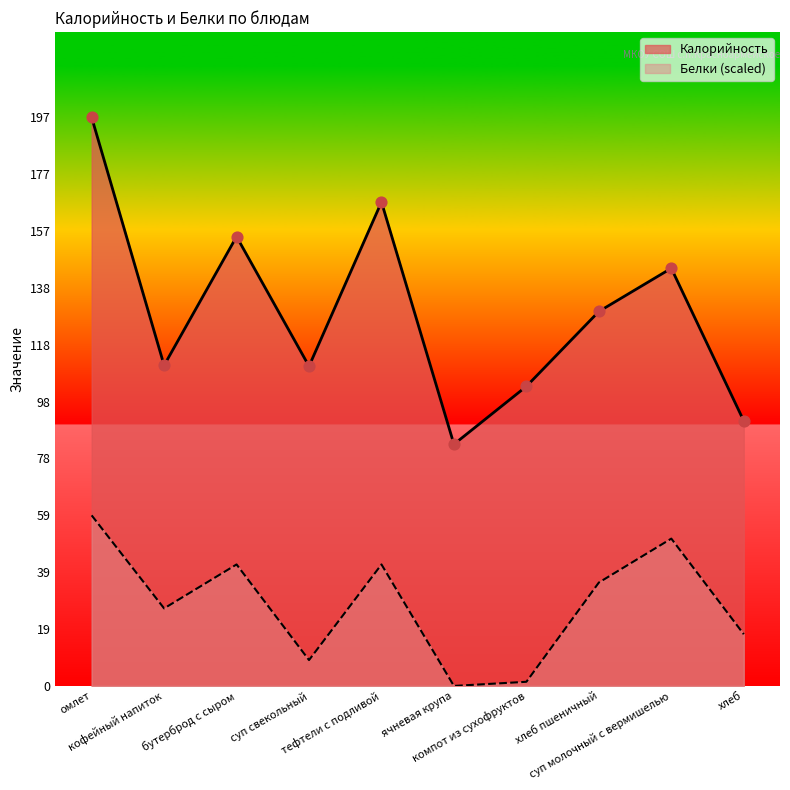

At which category is the sum across all series the highest?

омлет